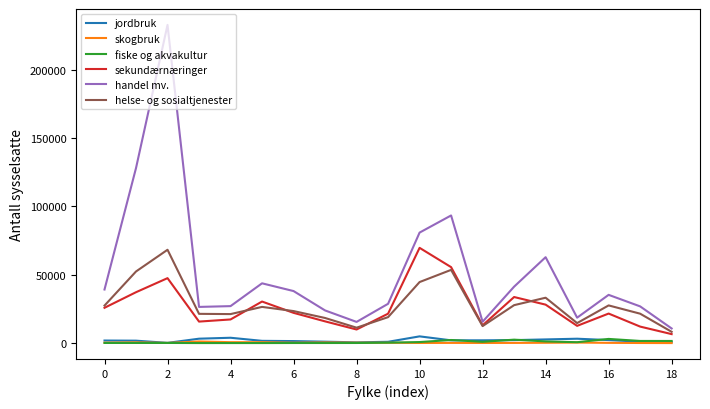

True or false: skogbruk and handel mv. cross at least once.

False